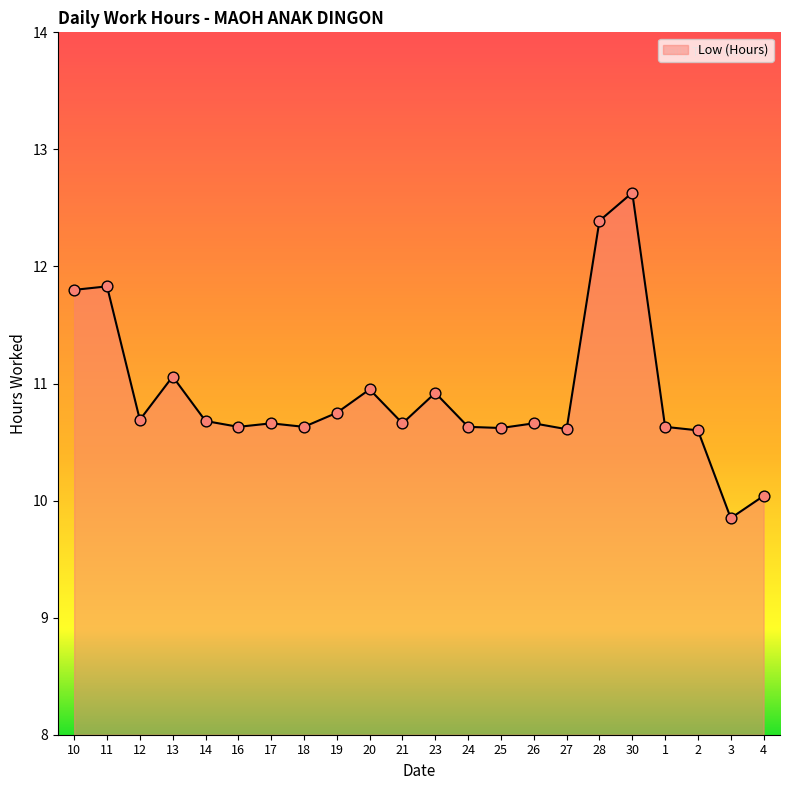

What is the change in value from 18 to 30?

+2.0